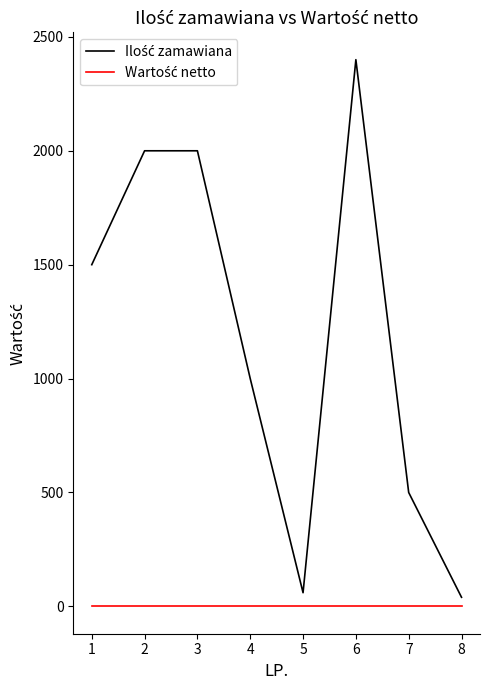

At which category is the sum across all series the highest?

6